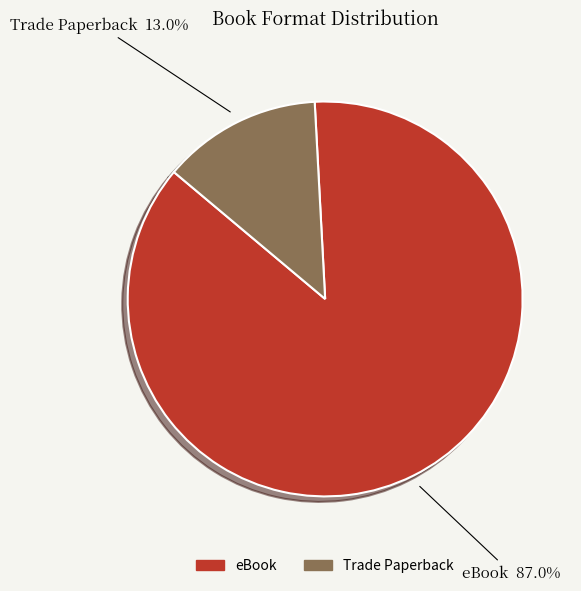

To the nearest percent, what portion does Trade Paperback represent?

13%